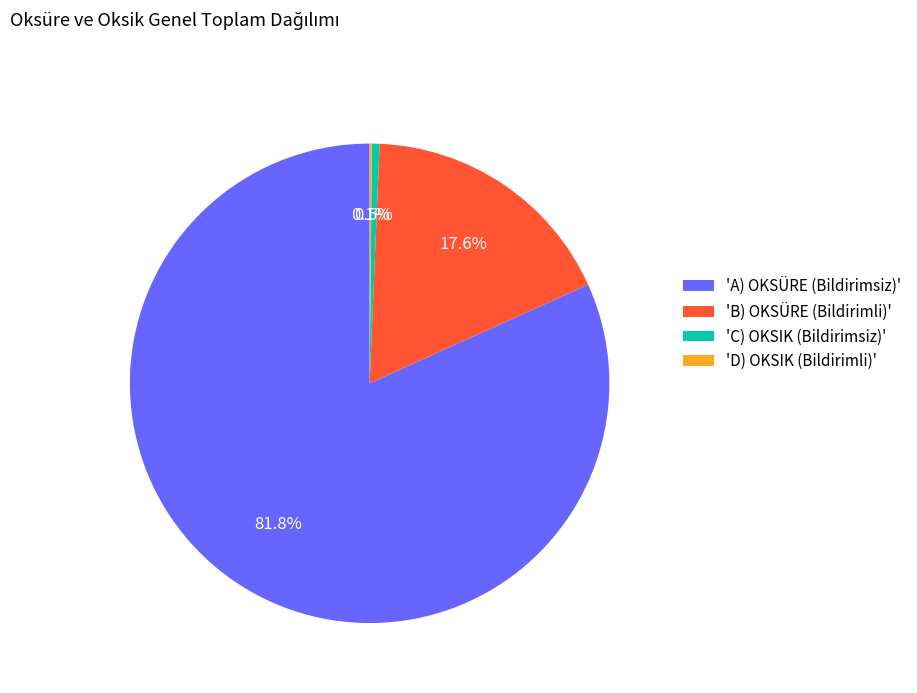

Combined, what portion of the pie is 'B) OKSÜRE (Bildirimli)' and 'C) OKSIK (Bildirimsiz)'?

18.1%